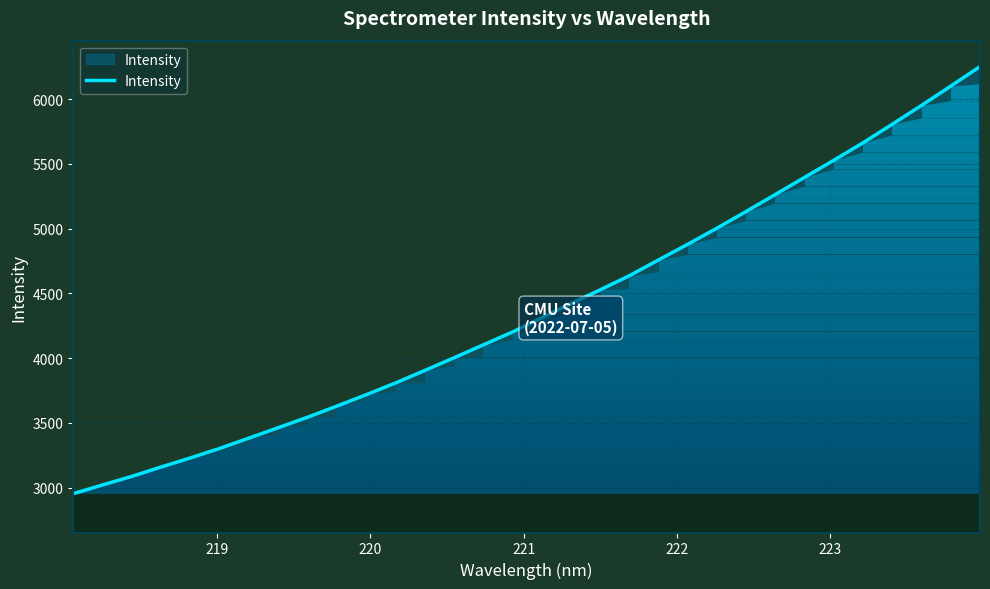

What is the minimum value shown in the chart?

2952.9